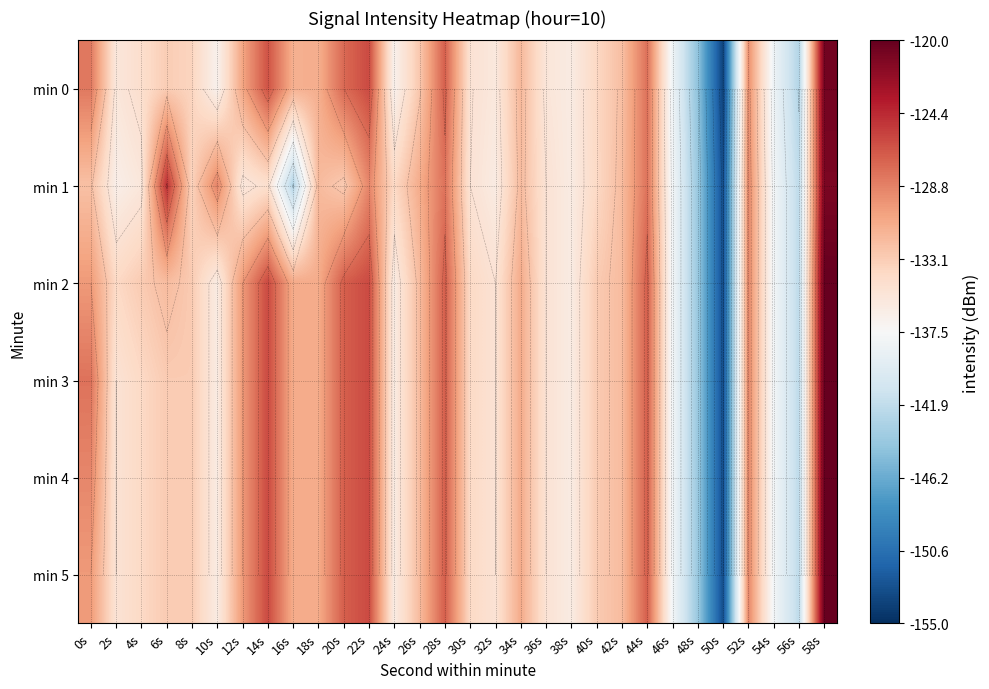

At which category is the sum across all series the highest?

58s